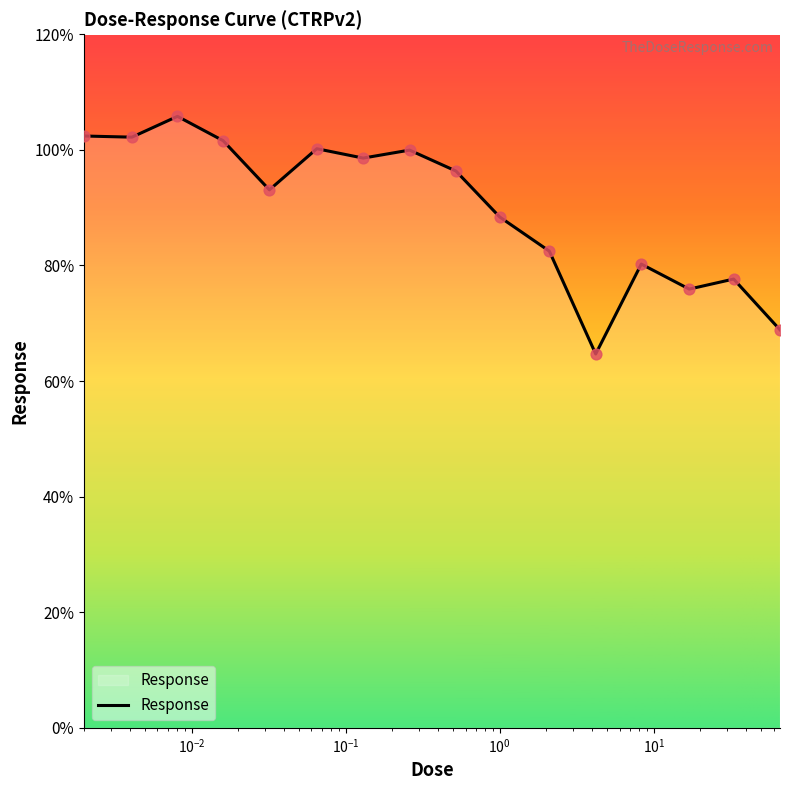

What is the smallest value displayed?

64.7